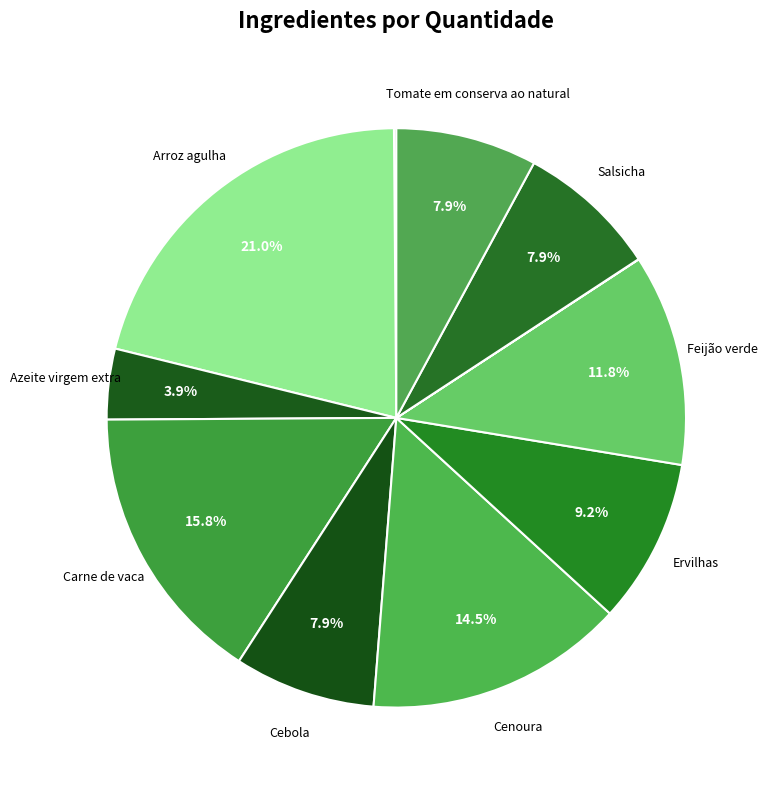

Count the number of slices in the pie.

11